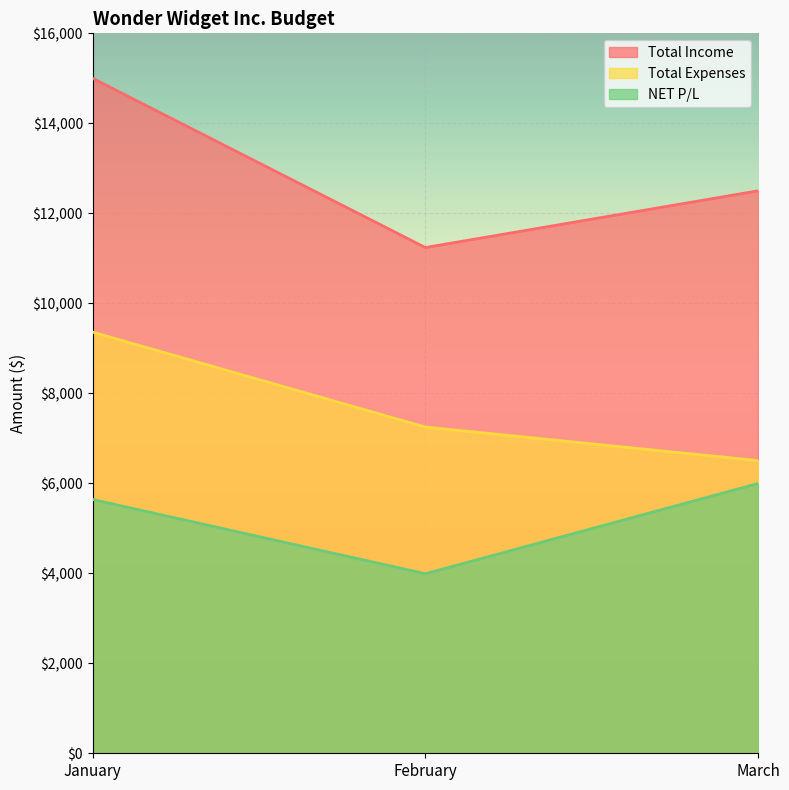

Which category has the highest value across all series?

January